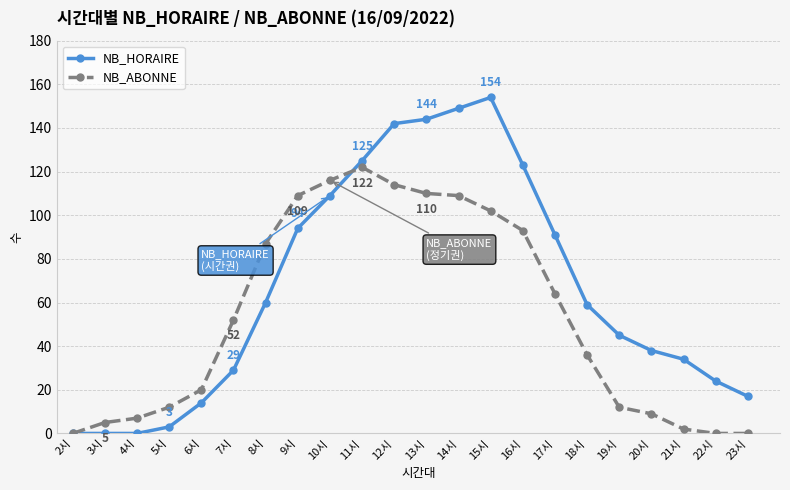

Which series has the widest spread of values?

NB_HORAIRE